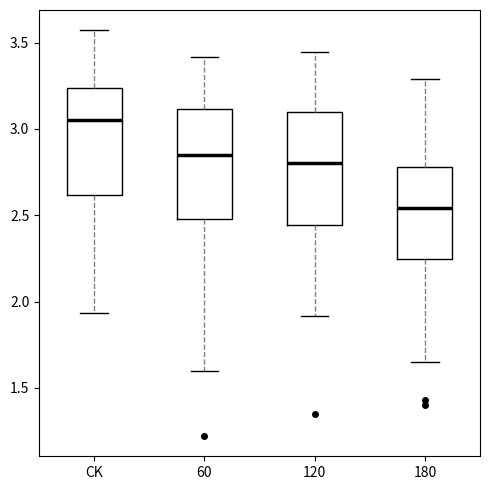

Reading left to right, transcribe this box plot: for each box, give where its median line is, the range the box spans, and where its two whiskers end, as read against the y-axis. The values are not printed on the chart, so give them approximately, as read against the axis.

CK: median 3.05, box 2.60 to 3.25, whiskers 1.95 to 3.55
60: median 2.85, box 2.50 to 3.10, whiskers 1.60 to 3.40
120: median 2.80, box 2.45 to 3.10, whiskers 1.90 to 3.45
180: median 2.55, box 2.25 to 2.80, whiskers 1.65 to 3.30